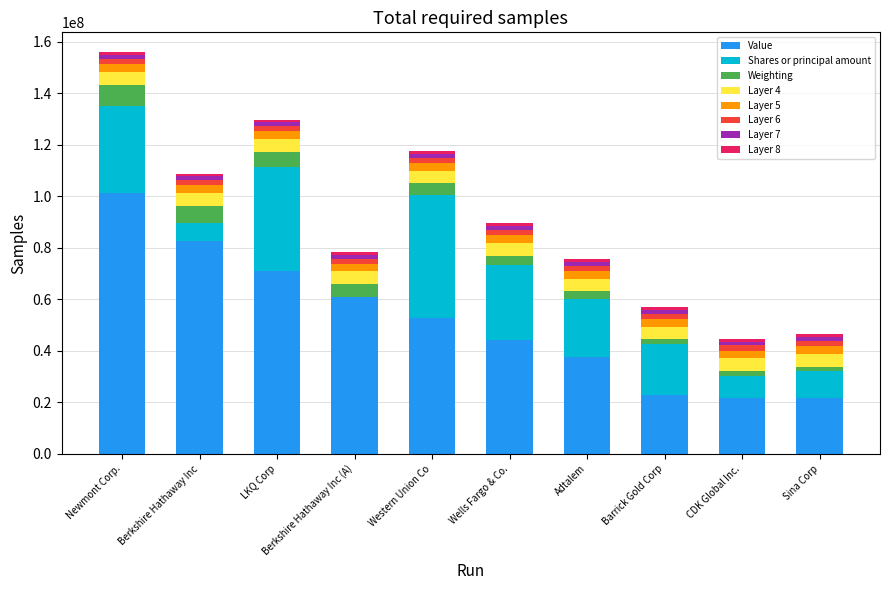

Which category has the highest value in the Value series?

Newmont Corp.